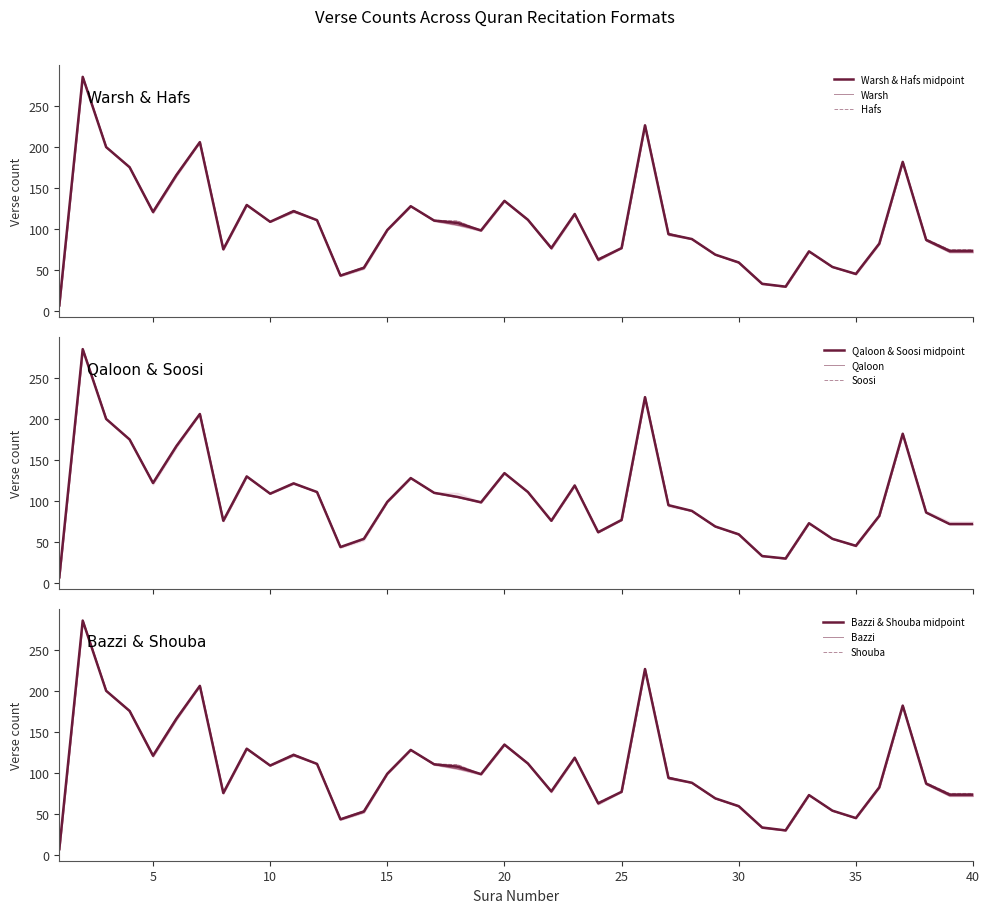

What is the difference between the Shouba values at 23 and 19?

20